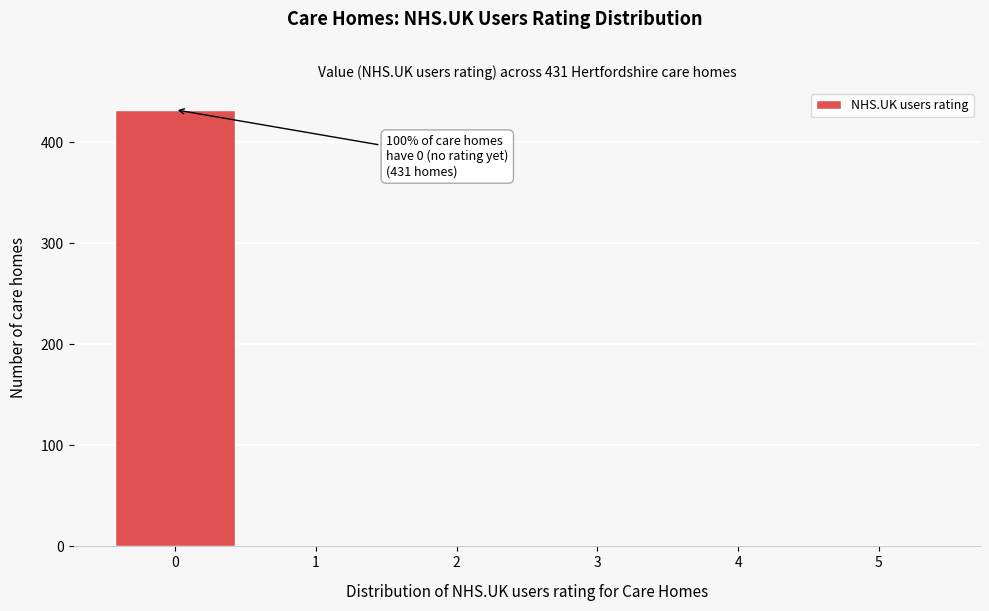

Reading right to left, list all the values displayed in this chart.

5=0	4=0	3=0	2=0	1=0	0=432